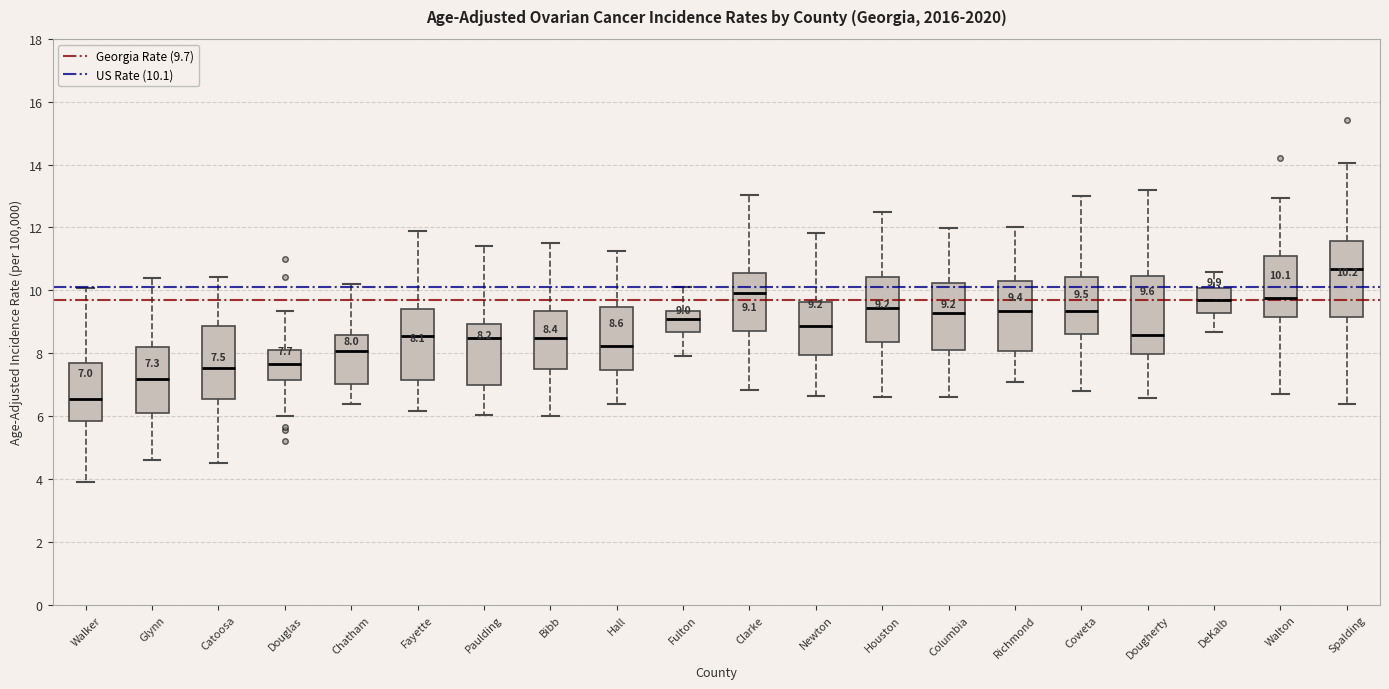

Which box has the lowest median line?

Walker